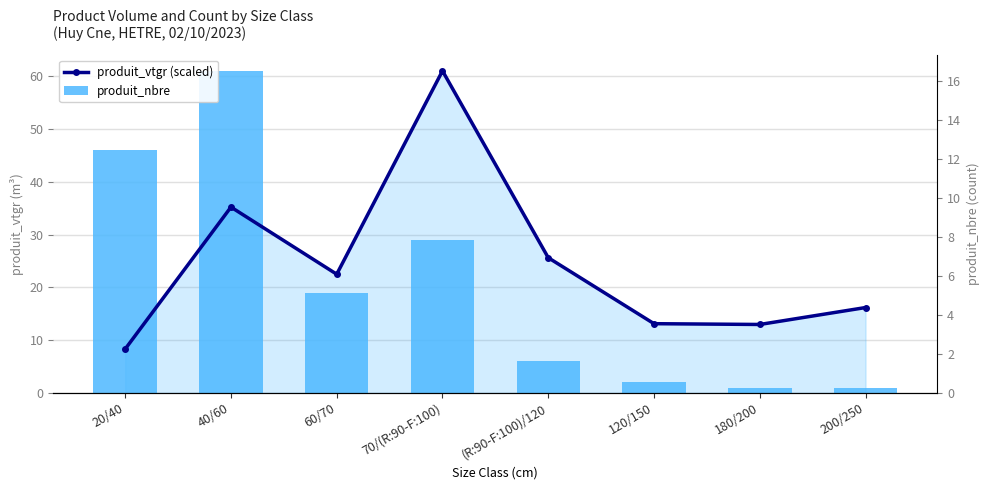

Rank the categories by produit_nbre value from highest to lowest.

40/60, 20/40, 70/(R:90-F:100), 60/70, (R:90-F:100)/120, 120/150, 180/200, 200/250